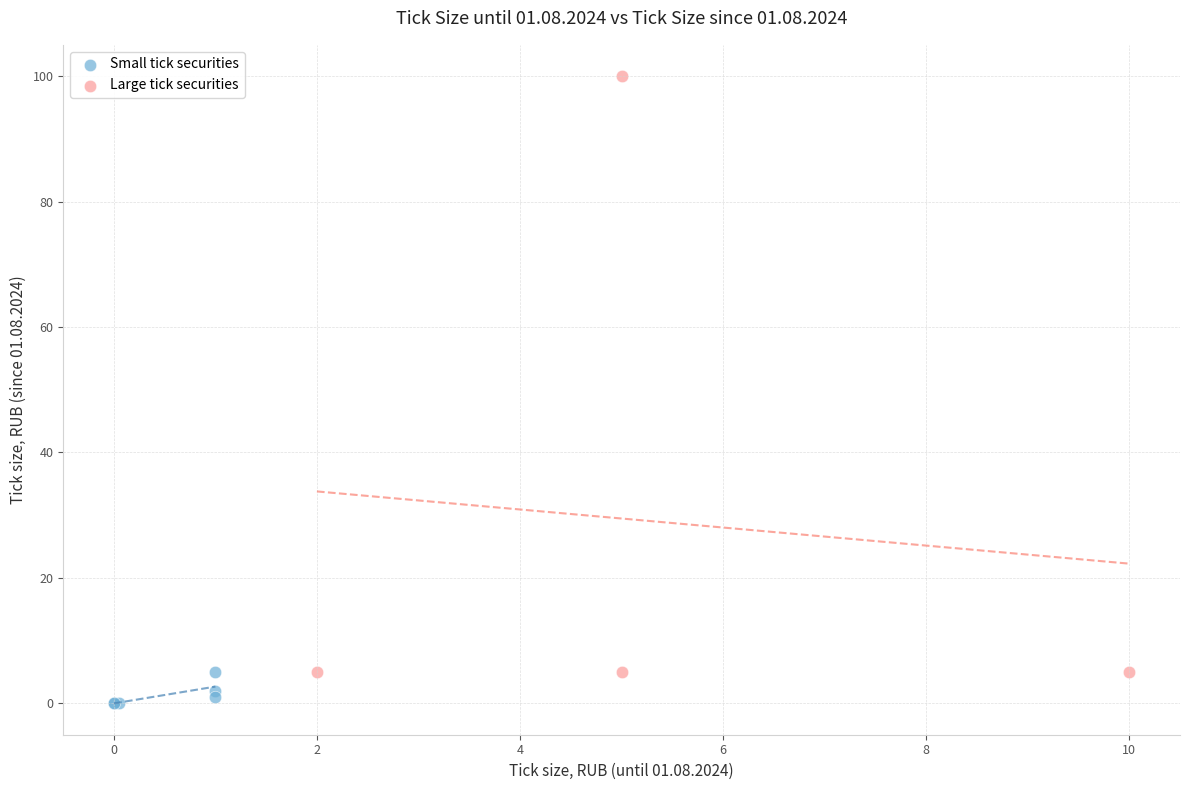

Which series has the largest Y range (max minus min)?

Large tick securities